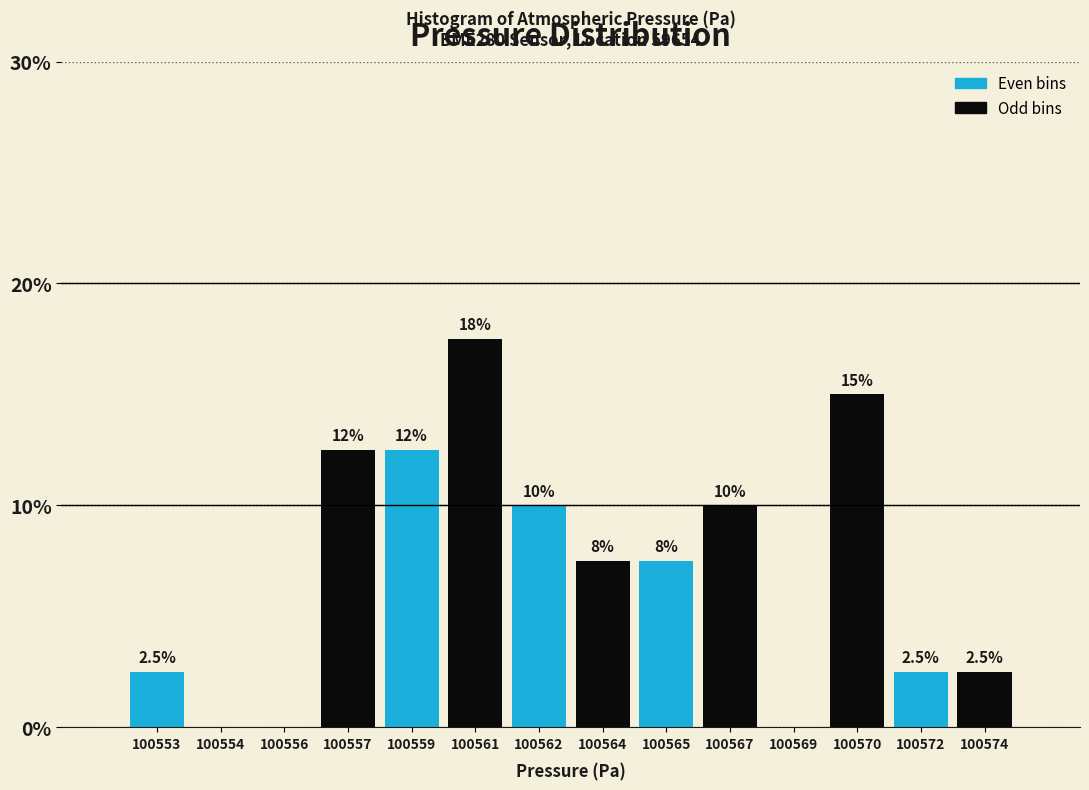

Reading left to right, list all the values displayed in this chart.

100553=2.5	100554=0.0	100556=0.0	100557=12.5	100559=12.5	100561=17.5	100562=10.0	100564=7.5	100565=7.5	100567=10.0	100569=0.0	100570=15.0	100572=2.5	100574=2.5